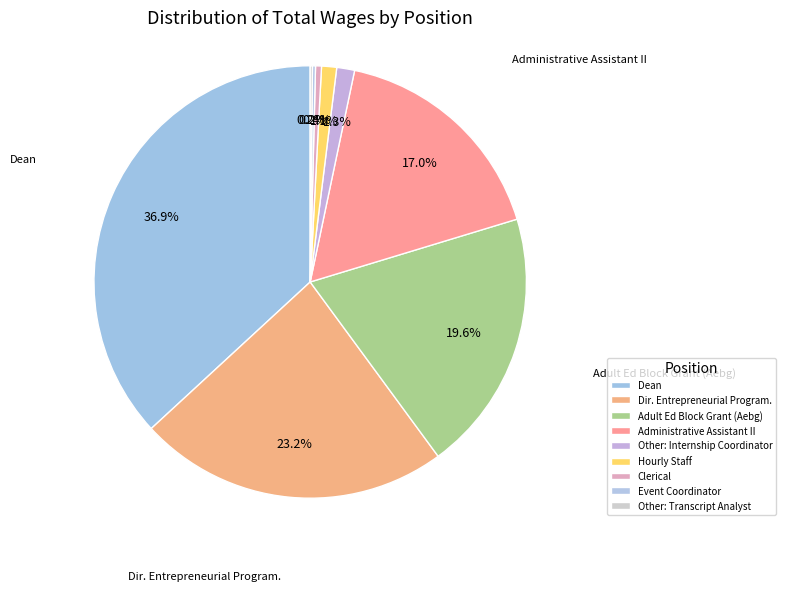

Count the number of slices in the pie.

9